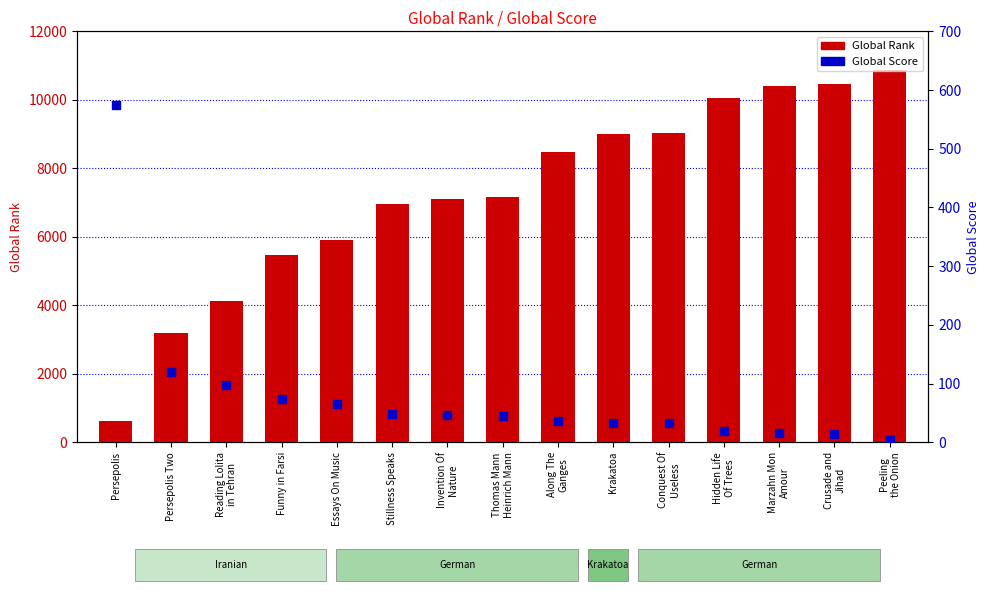

What is the total value across all series at Stillness Speaks?

7010